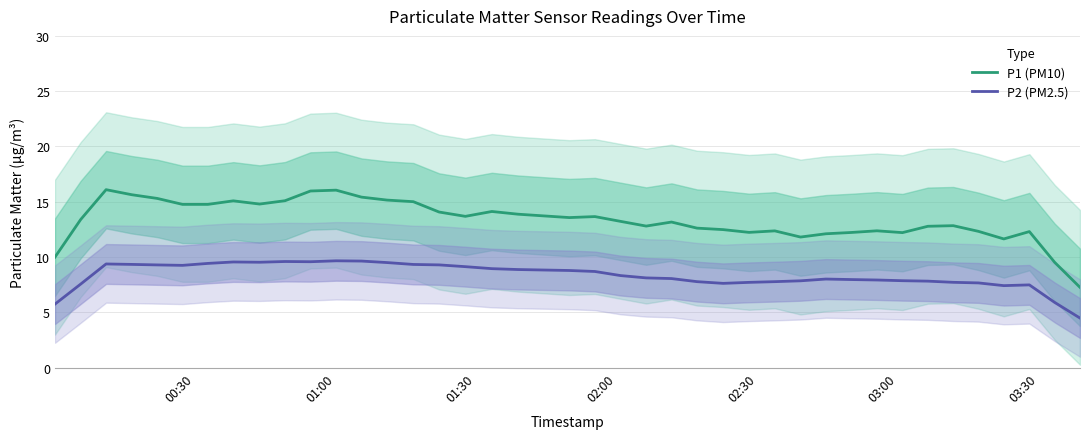

What is the value of the P1 (PM10) point at the 35th from the left?

12.8